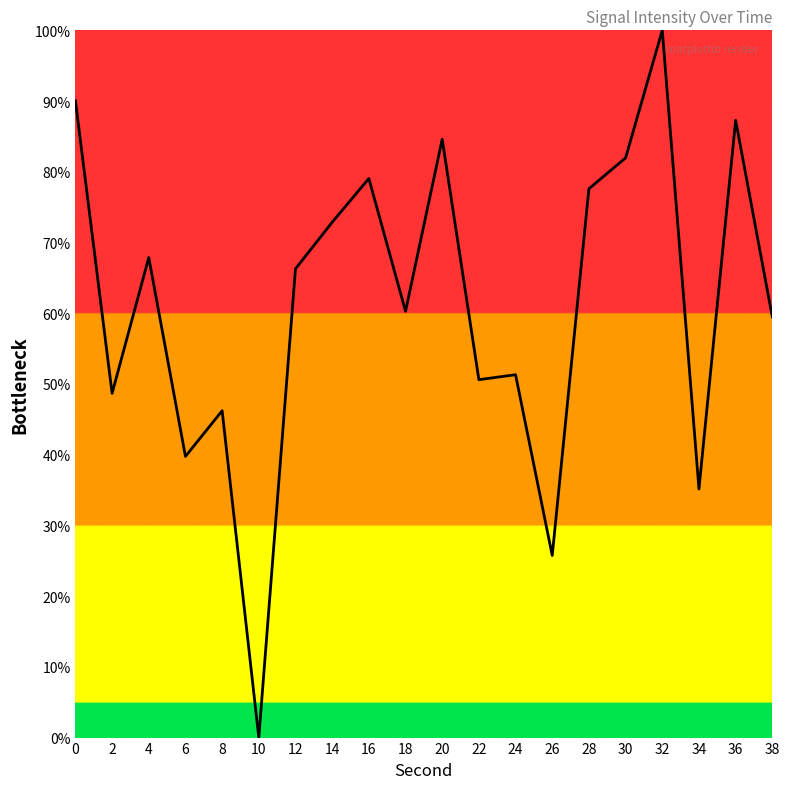

True or false: the data has more than 2 interior local peaks.

True